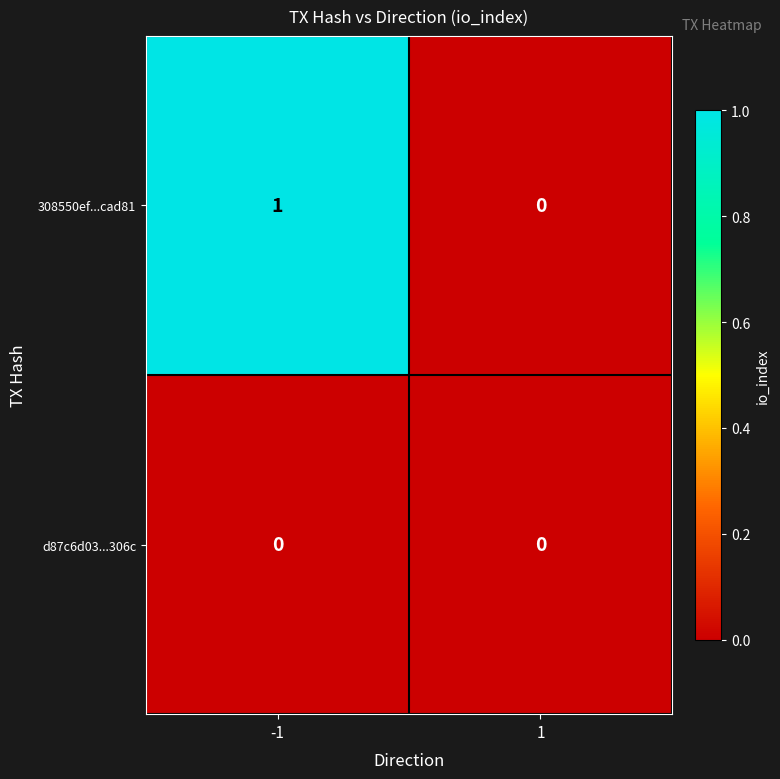

How many categories are shown in the chart?

2